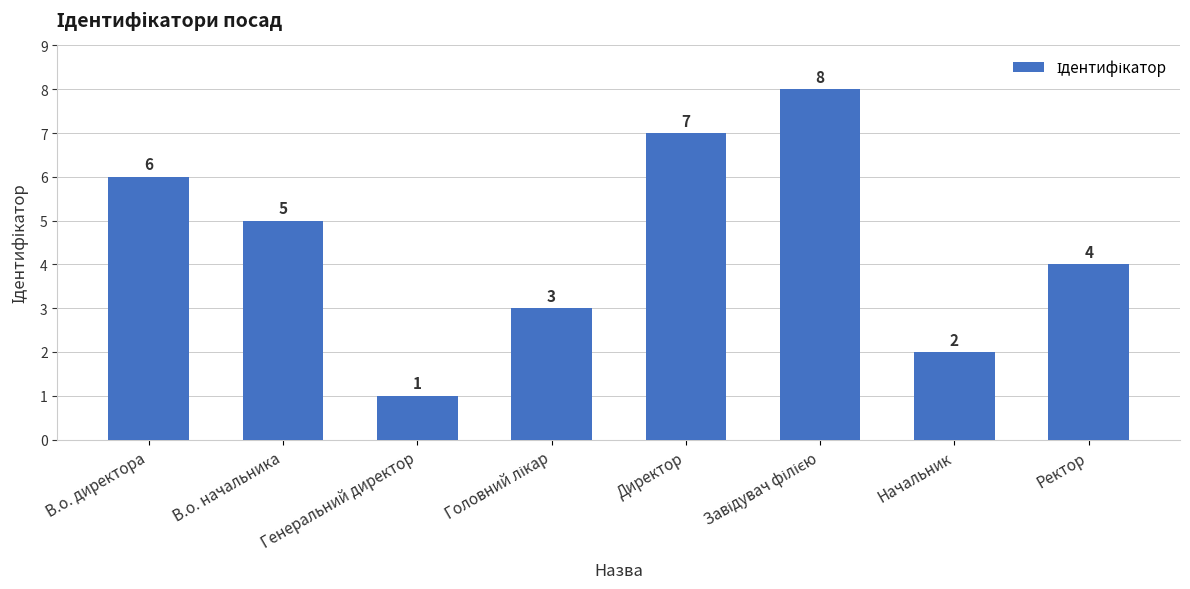

Count the number of categories in the chart.

8